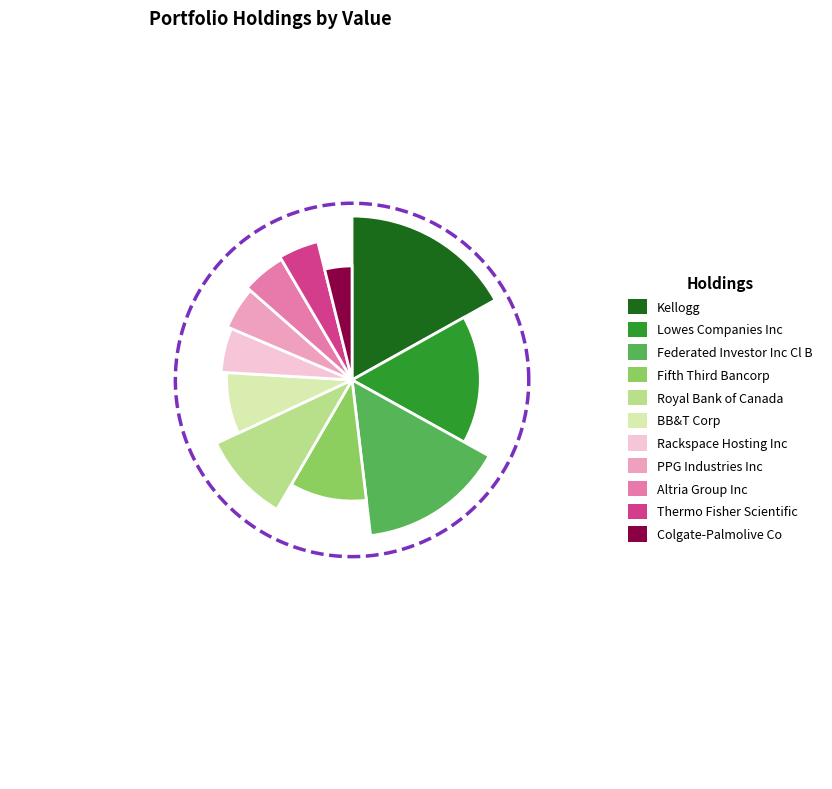

True or false: Federated Investor Inc Cl B accounts for 22% of the total.

False